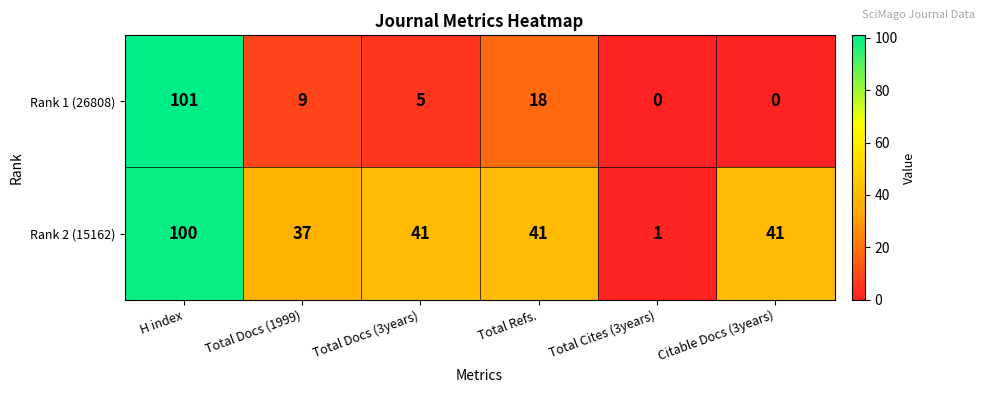

What is the average value of the Rank 2 (15162) series?

44